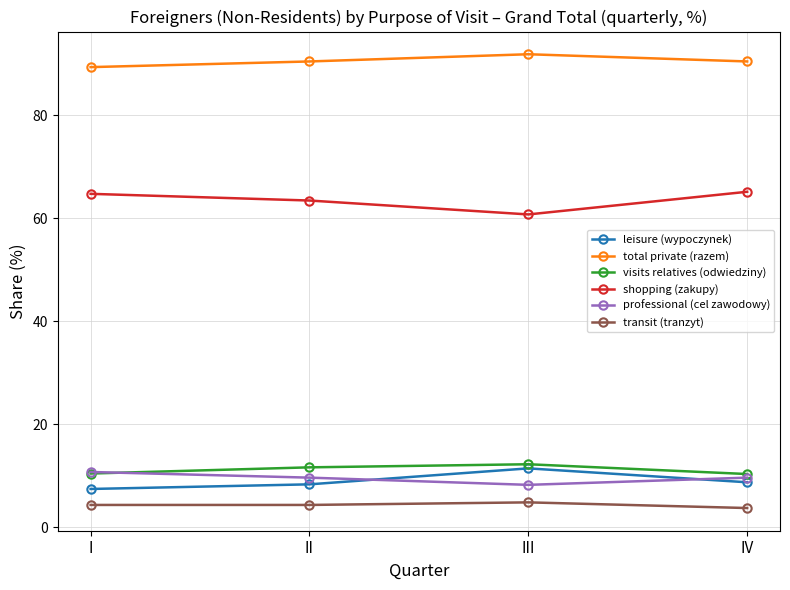

At II, list the series in order from smallest to largest.

transit (tranzyt), leisure (wypoczynek), professional (cel zawodowy), visits relatives (odwiedziny), shopping (zakupy), total private (razem)